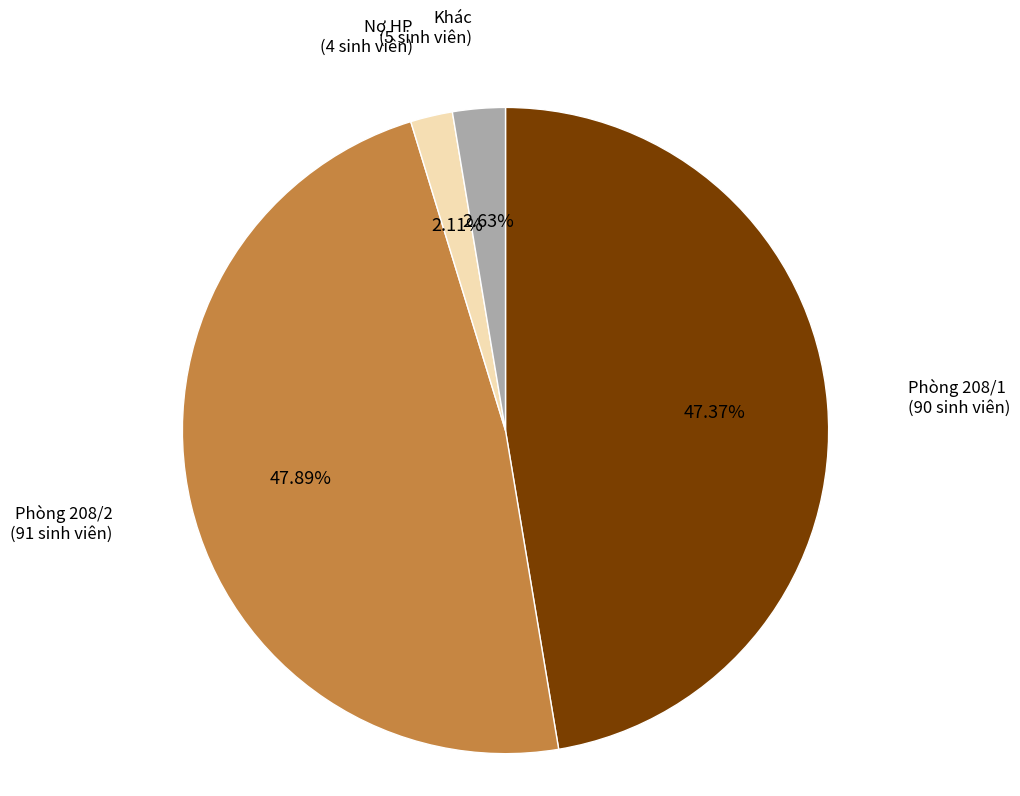

Is there a majority slice in this chart?

No